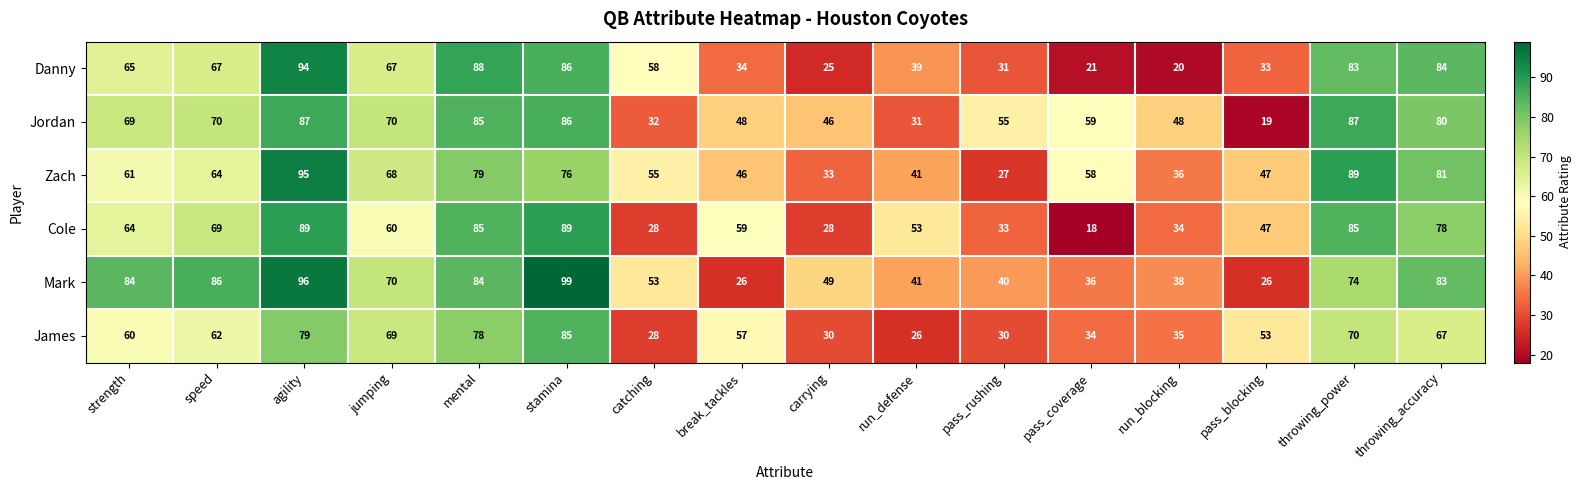

Is the value of Jordan at pass_blocking greater than the value of James at agility?

No